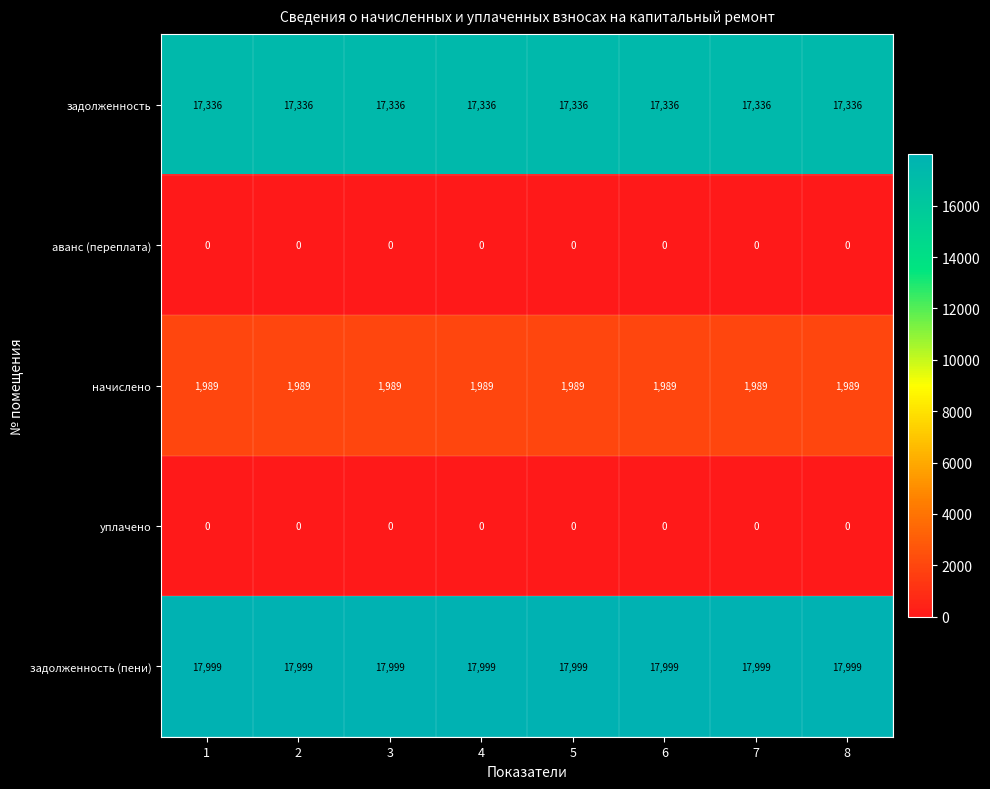

What is the sum of all начислено values?

15912